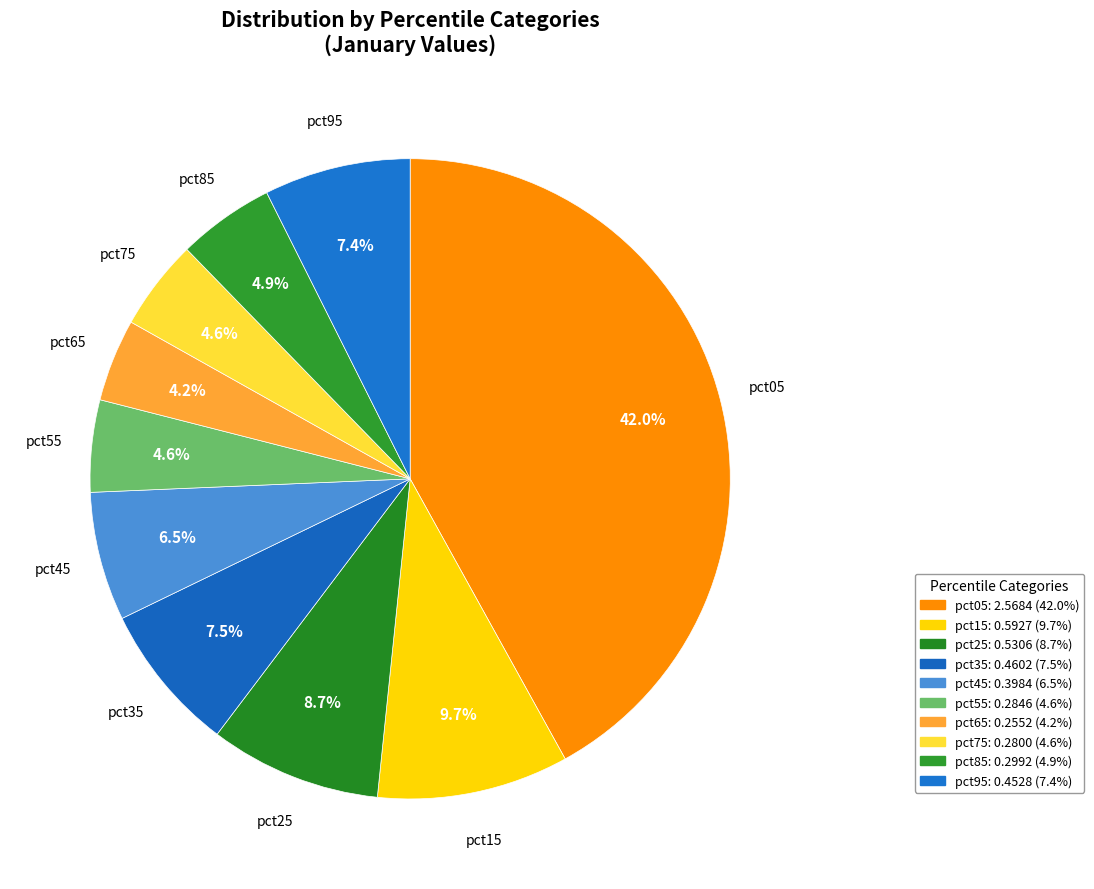

To the nearest percent, what is the combined percentage of pct75 and pct45?

11%